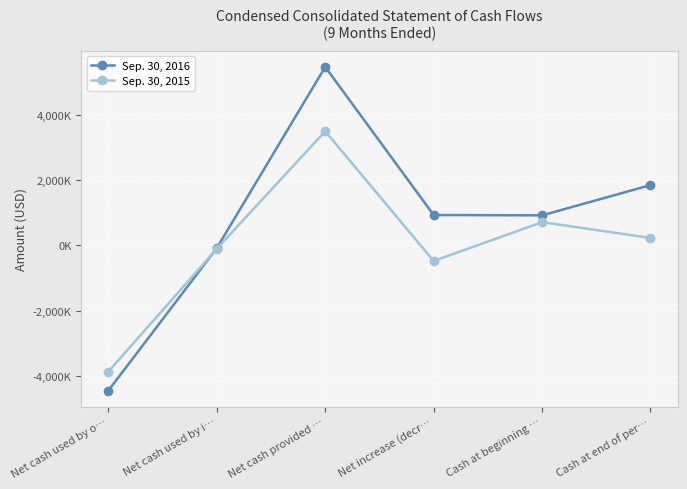

What is the label of the 3rd point from the left?

Net cash provided …